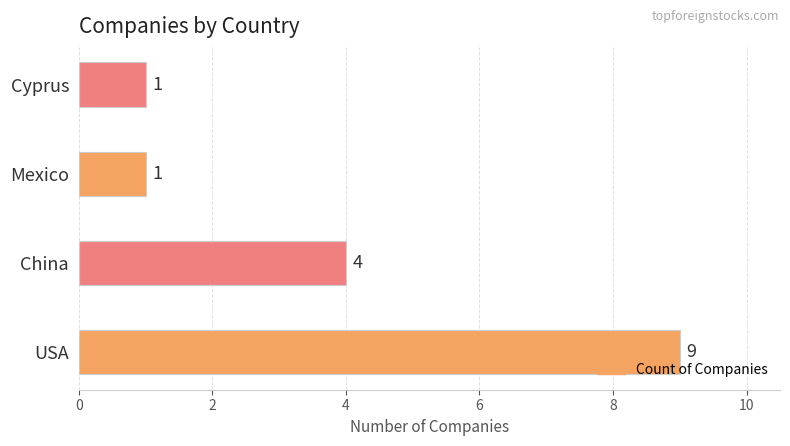

What is the average value?

4